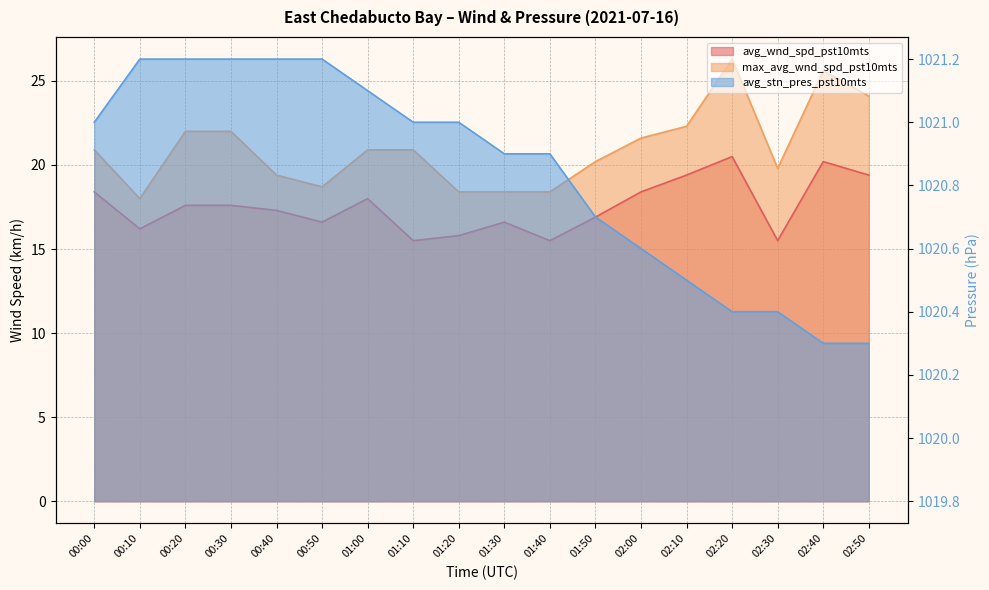

Which series has the largest total across all categories?

avg_stn_pres_pst10mts